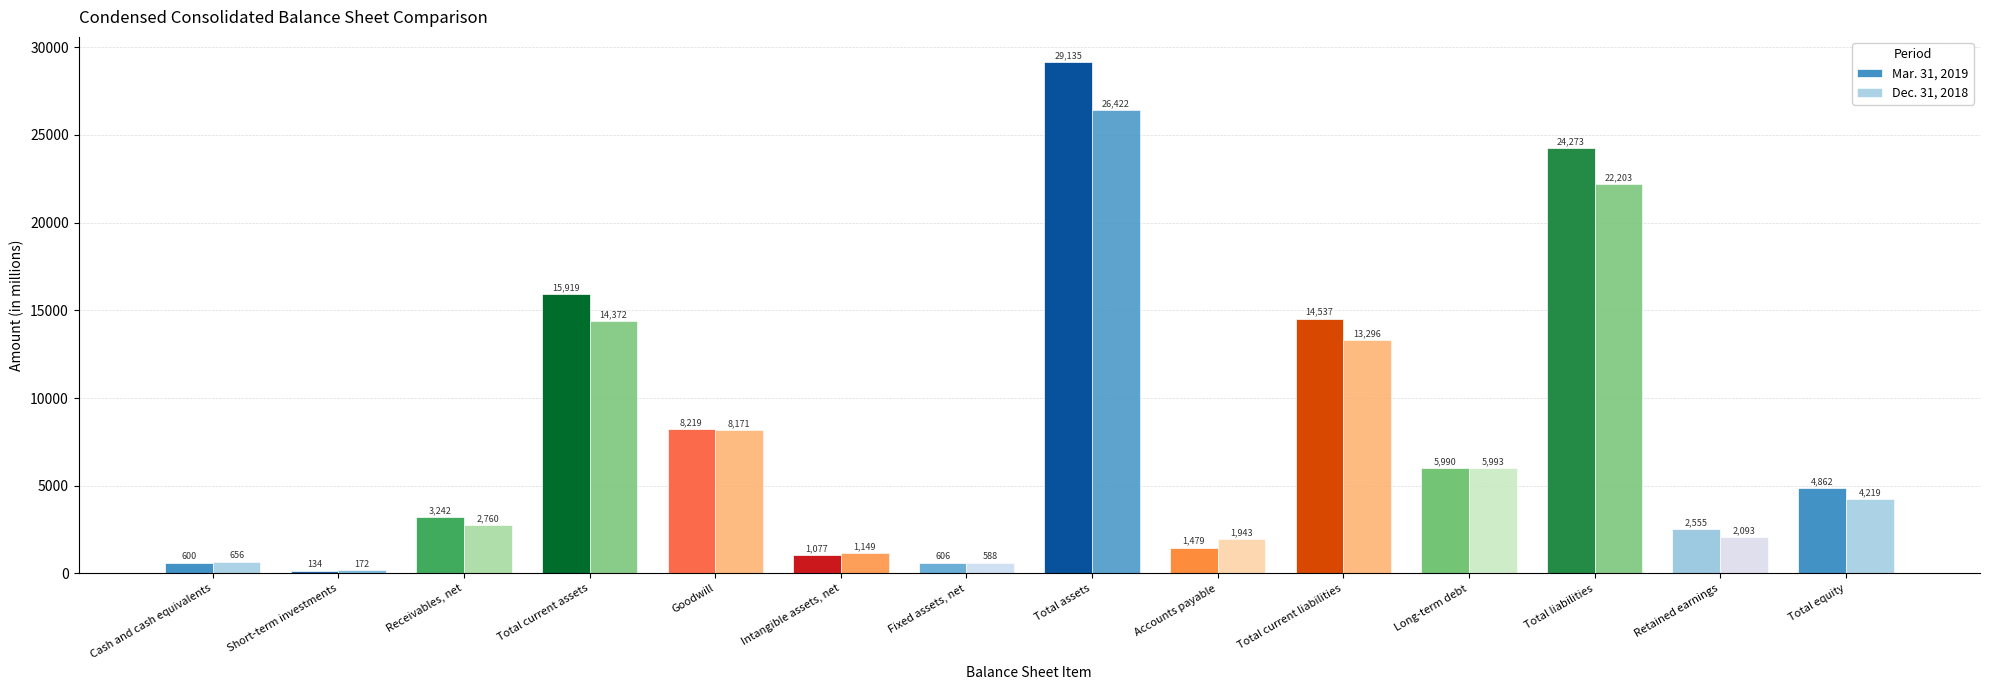

How many groups of bars are there?

14